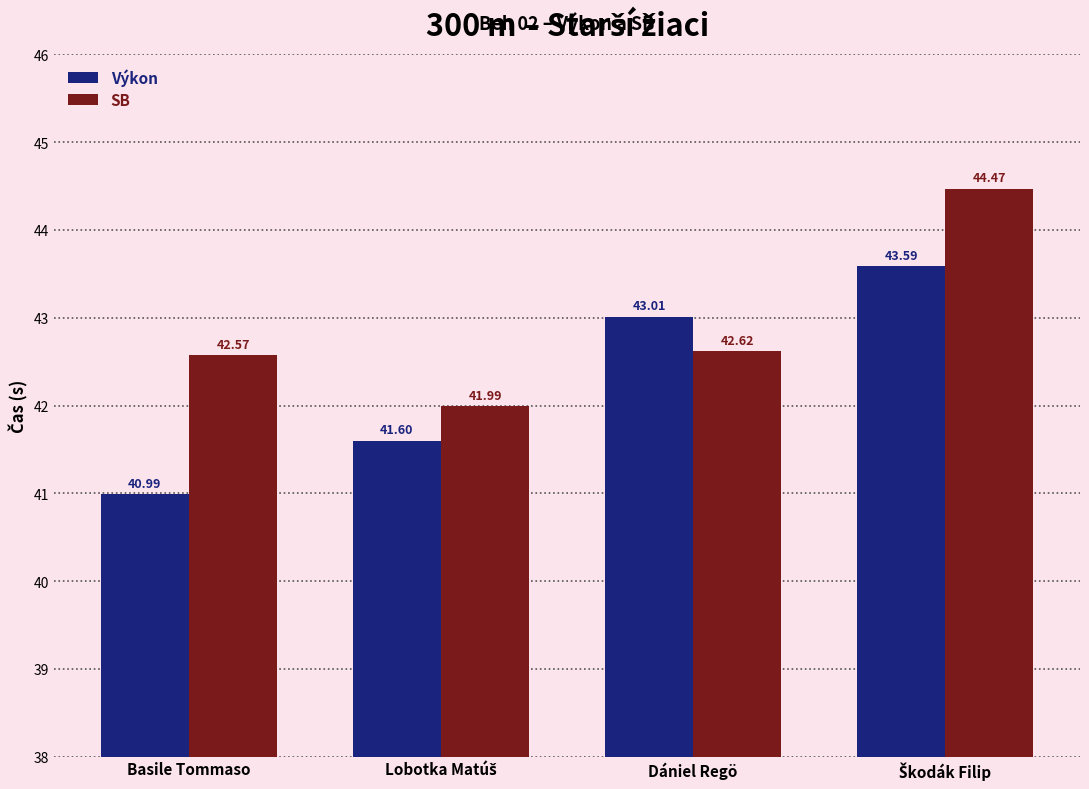

At how many categories does at least one series exceed 42?

3